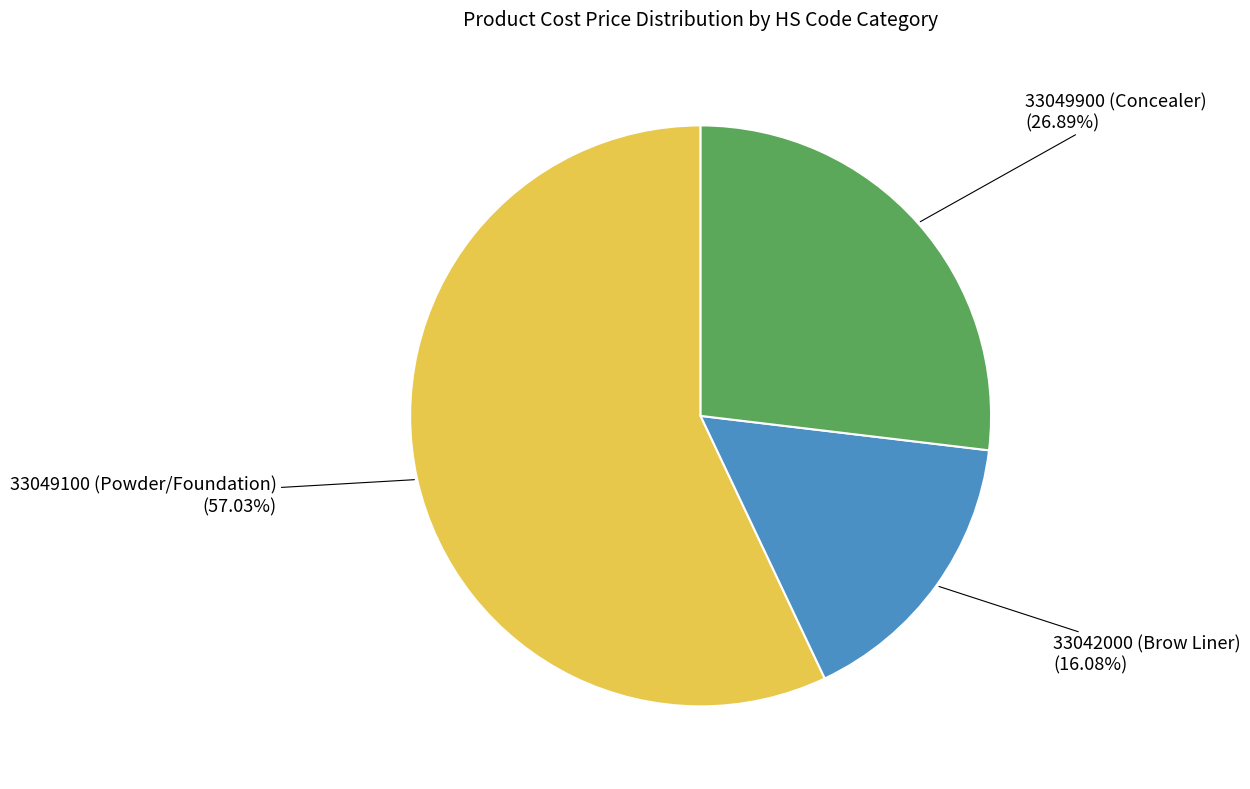

How many segments does this pie chart have?

3